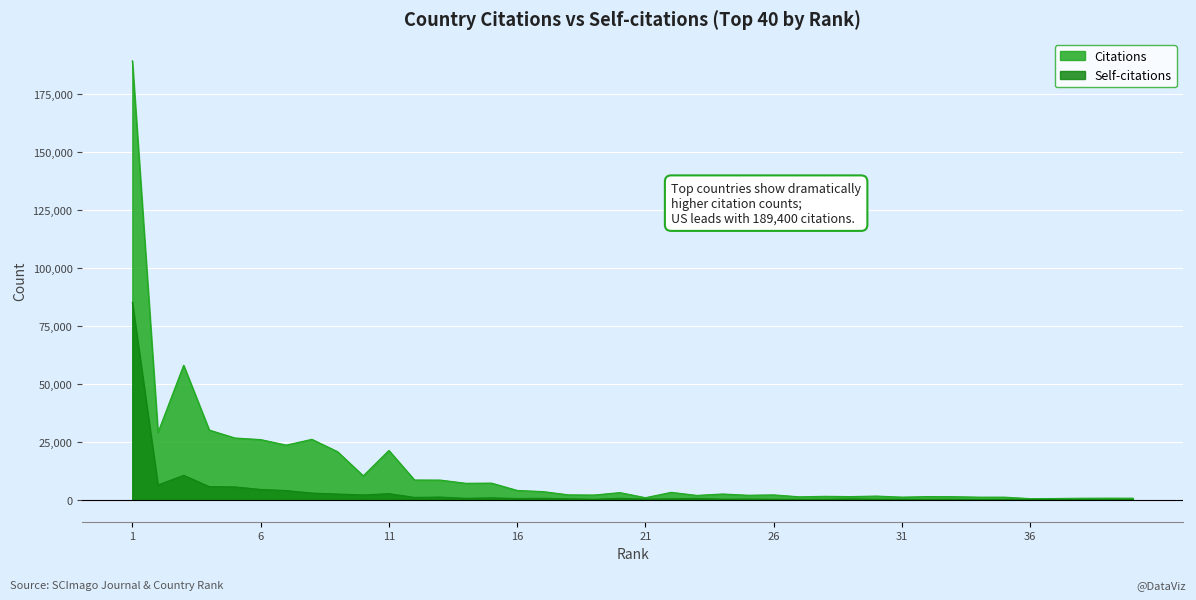

What is the approximate value of Self-citations at 33, to the nearest 50?

200